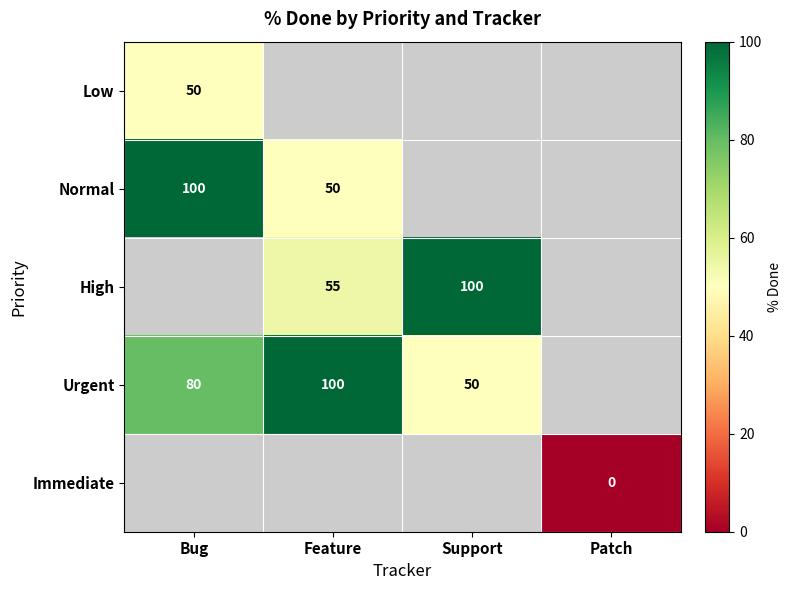

True or false: Urgent has a value of 50 at Feature.

False